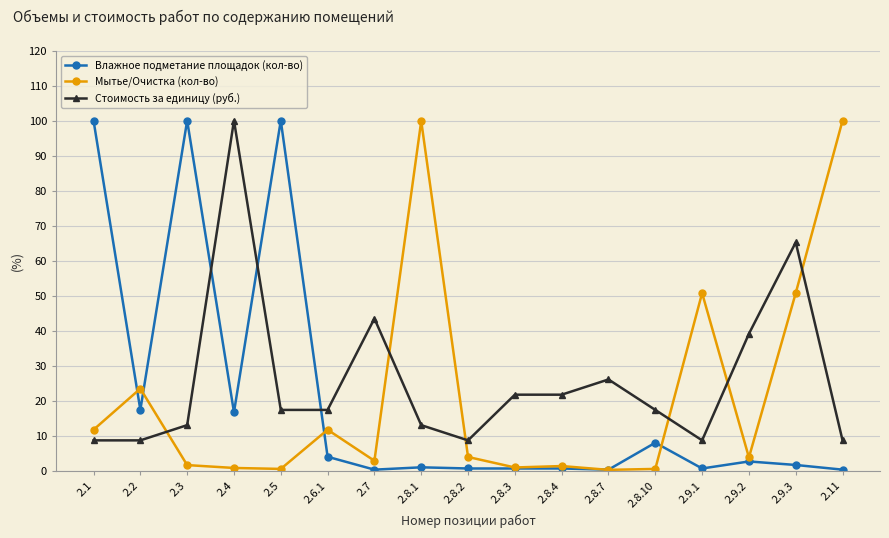

What is the label of the 6th point from the right?

2.8.7